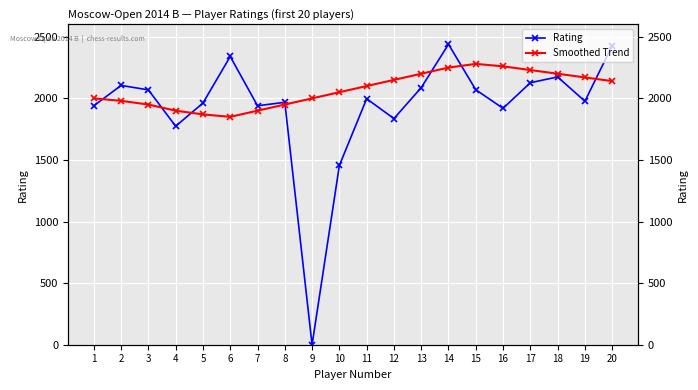

Where is Smoothed Trend nearest to the value 2065?

10